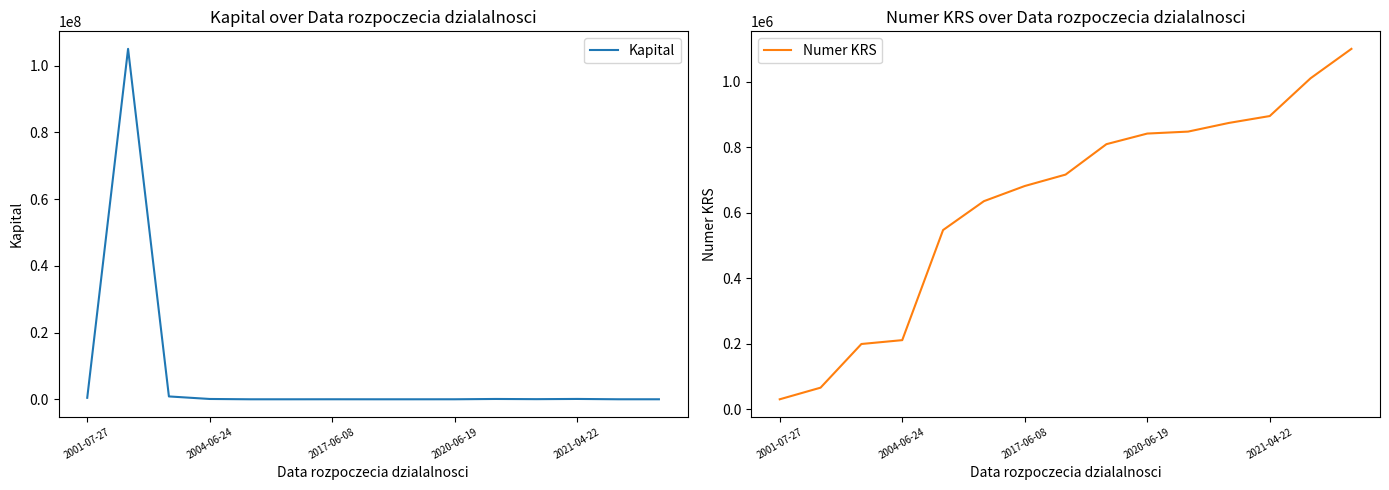

Which series has the largest range (max minus min)?

Kapital